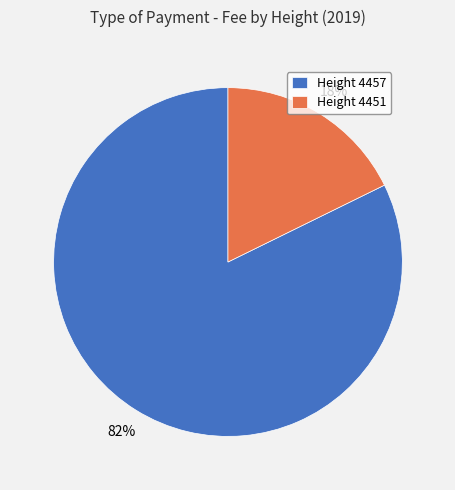

The Height 4451 slice represents 31% of the pie. True or false?

False